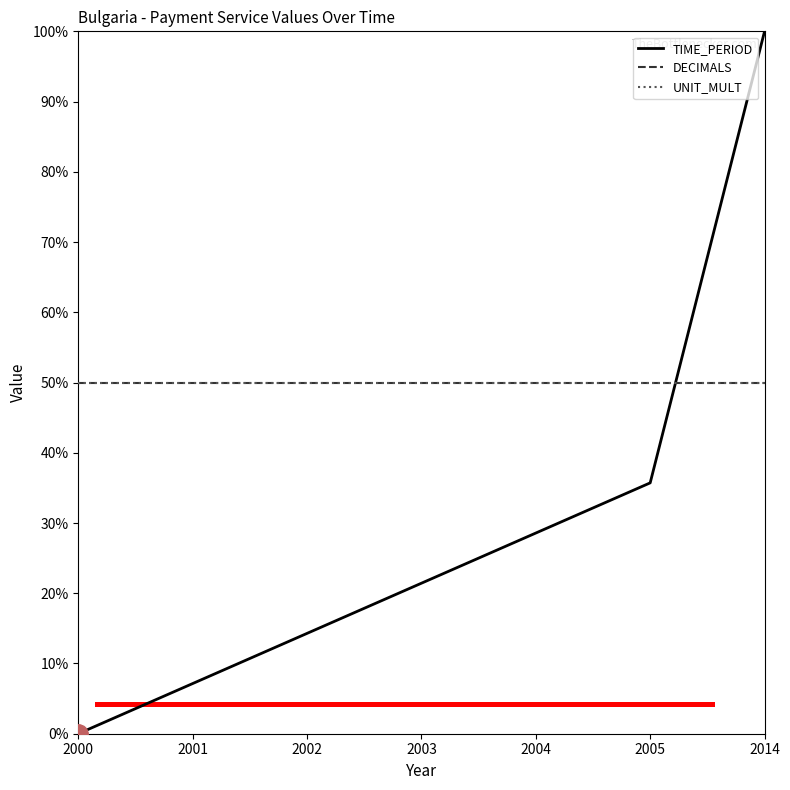

Is this an area chart (filled region under the line)?

No